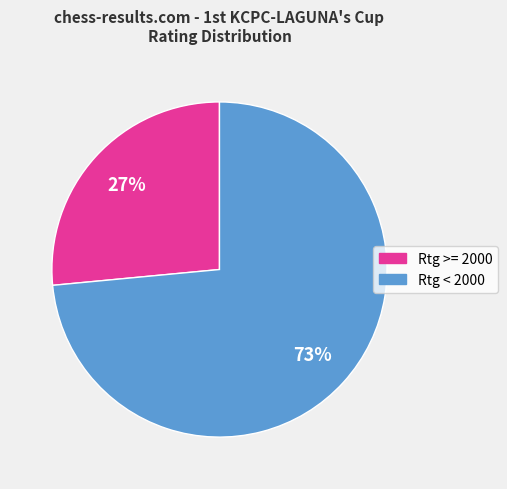

Combined, do Rtg >= 2000 and Rtg < 2000 account for over 50%?

Yes